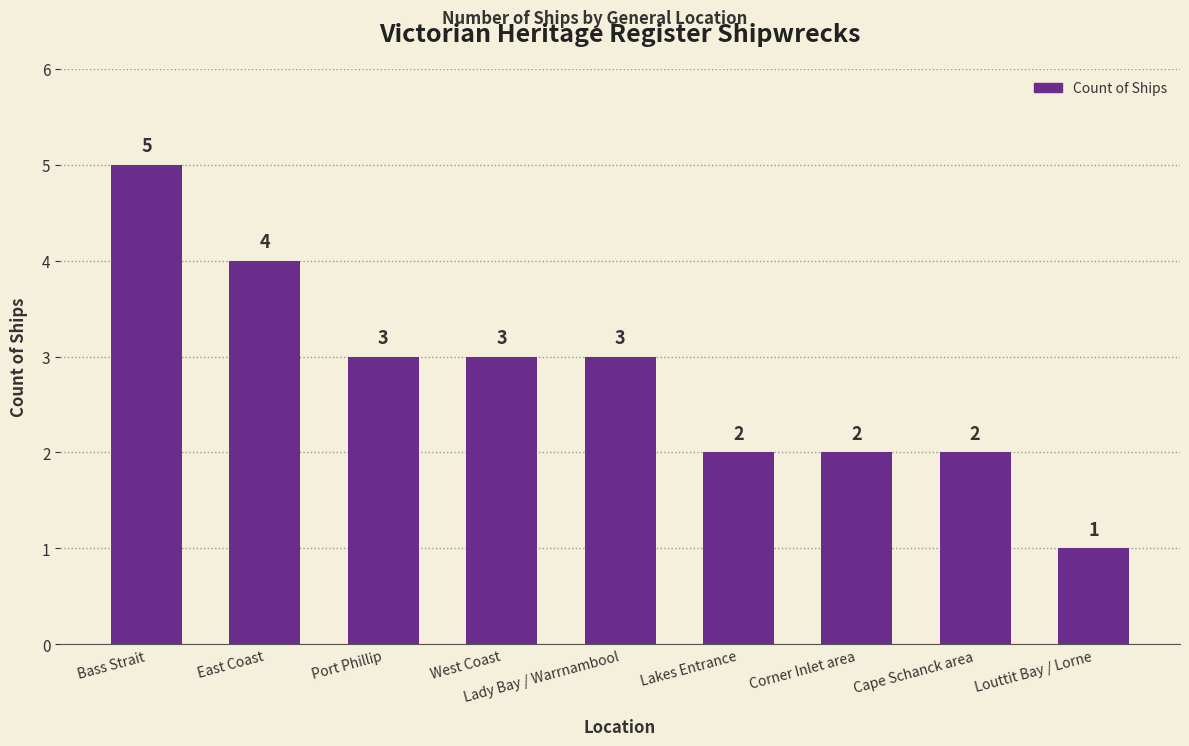

How many bars are there in total?

9